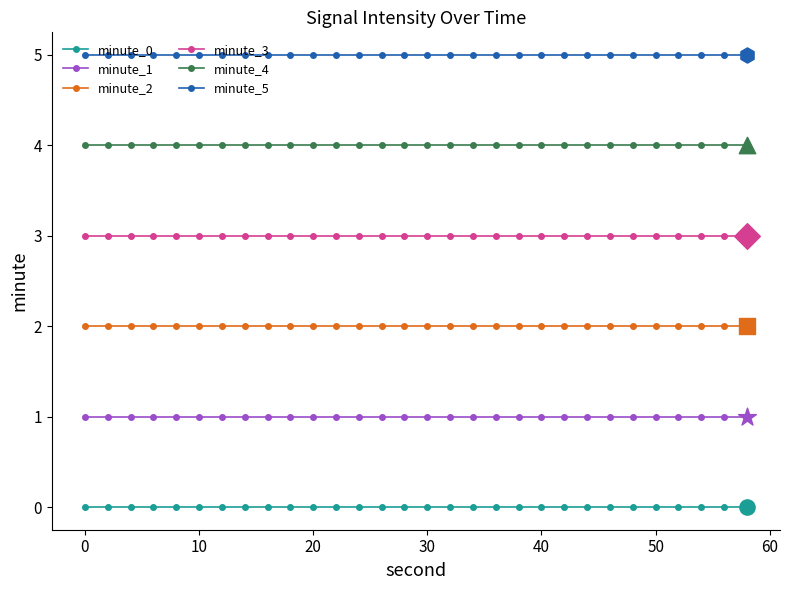

Which series has the largest total across all categories?

minute_5